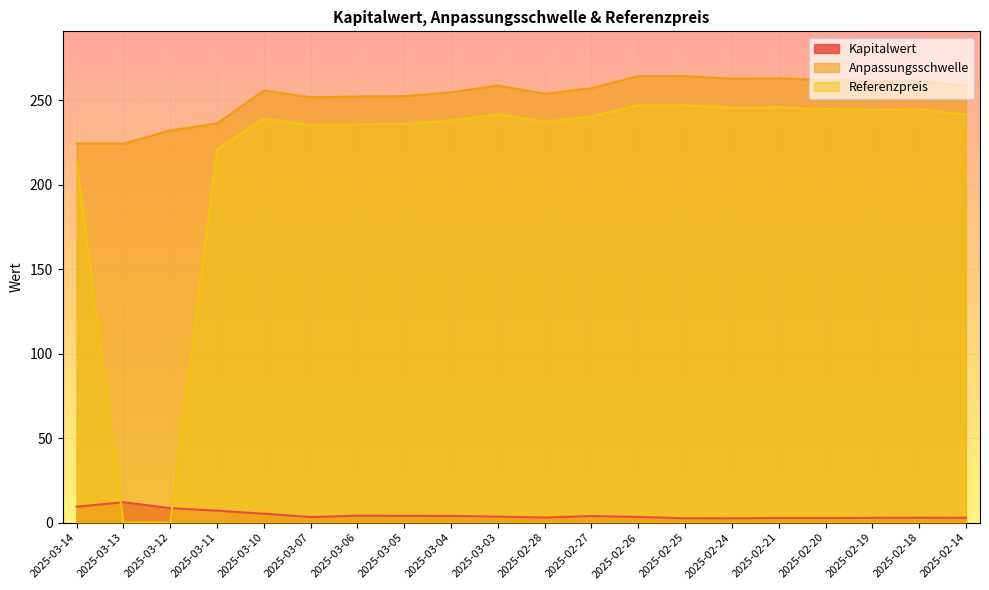

What is the label of the 11th point from the right?

2025-03-03